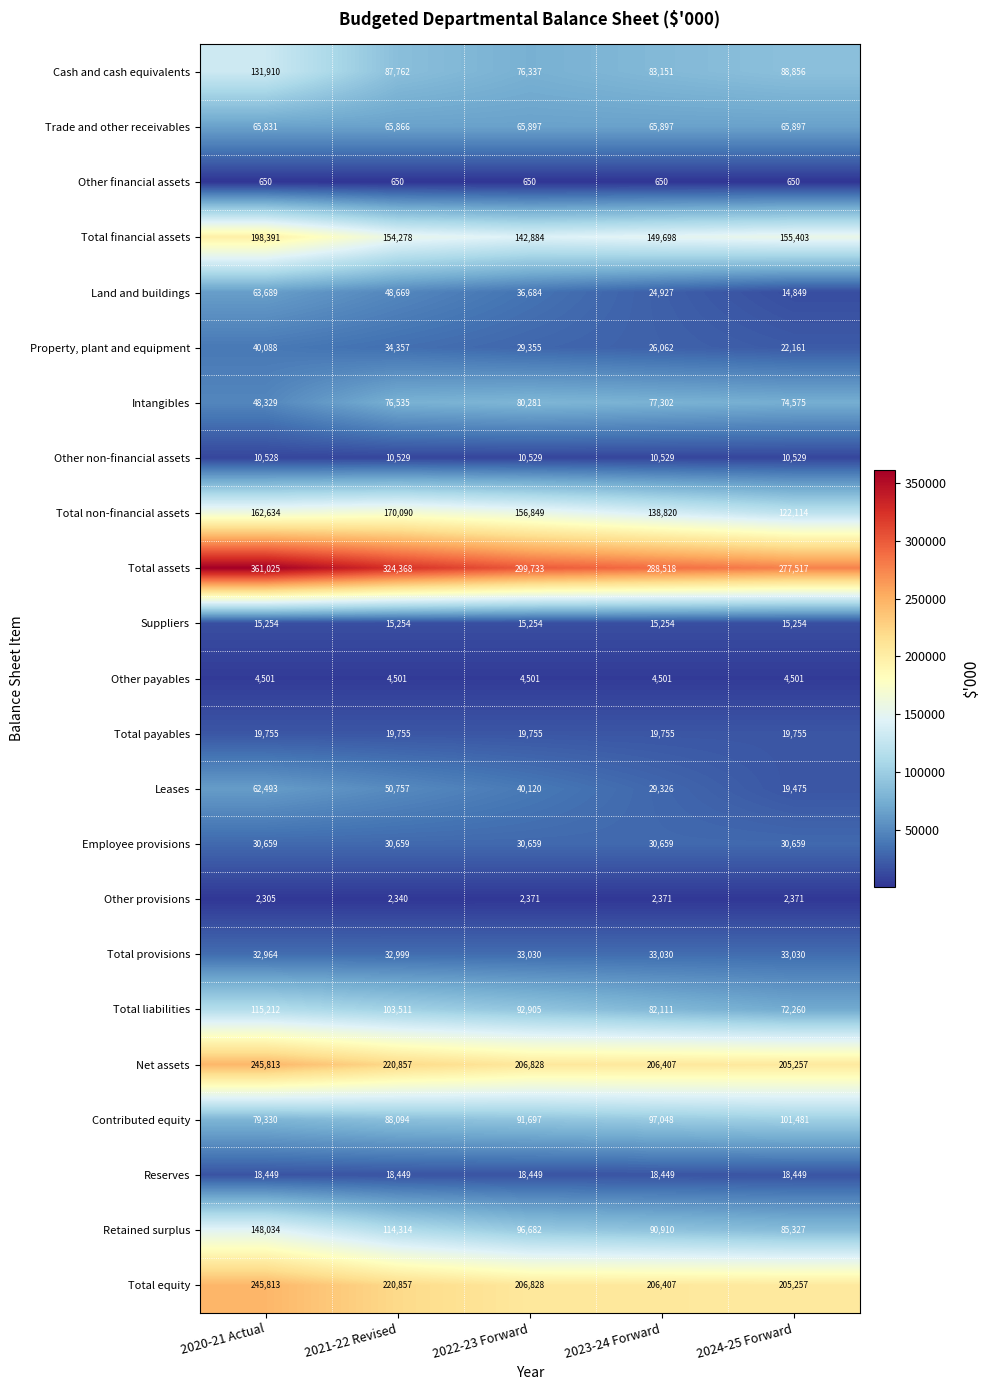

What is the minimum value shown in the chart?

650